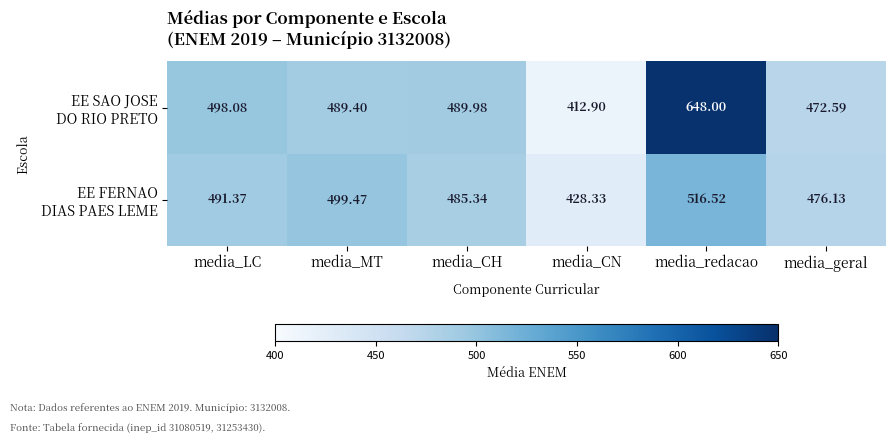

At which category does the chart reach its peak across all series?

media_redacao